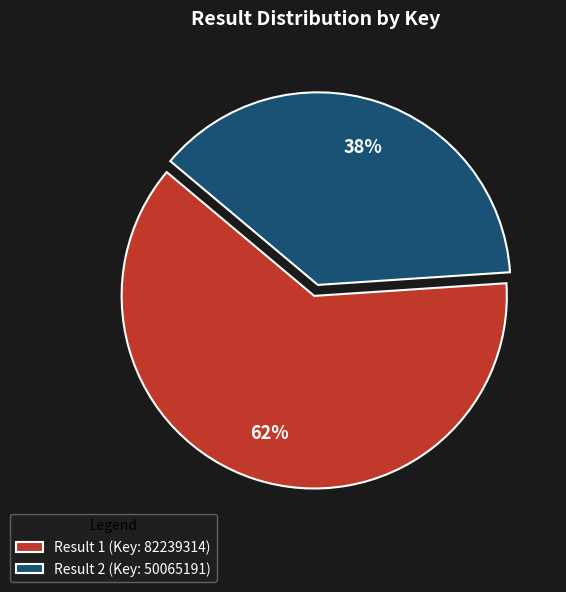

To the nearest percent, what portion does Result 1 (Key: 82239314) represent?

62%